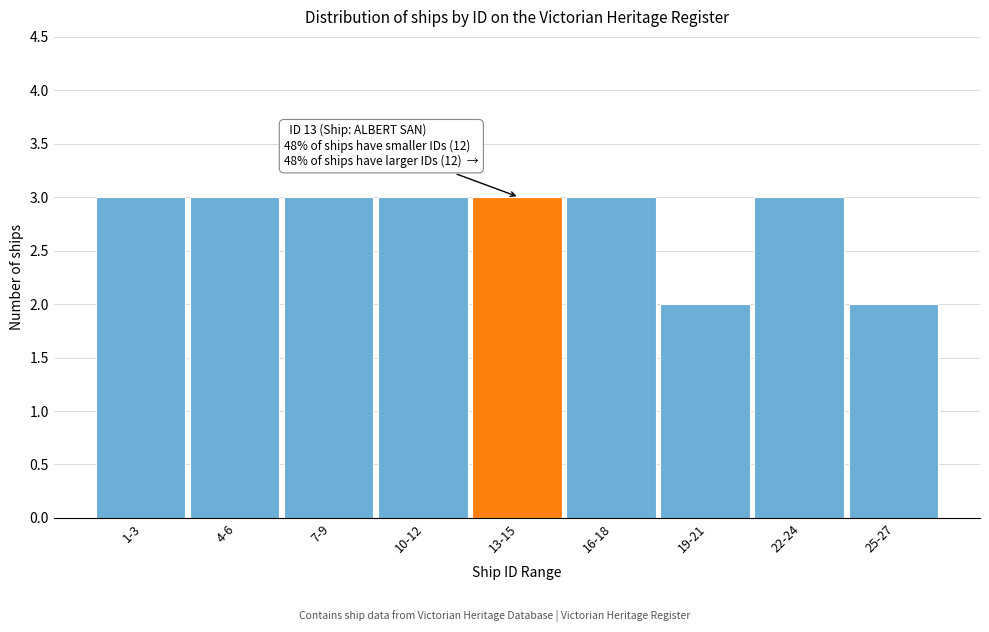

Reading left to right, transcribe all the data shown in this chart.

1-3=3	4-6=3	7-9=3	10-12=3	13-15=3	16-18=3	19-21=2	22-24=3	25-27=2